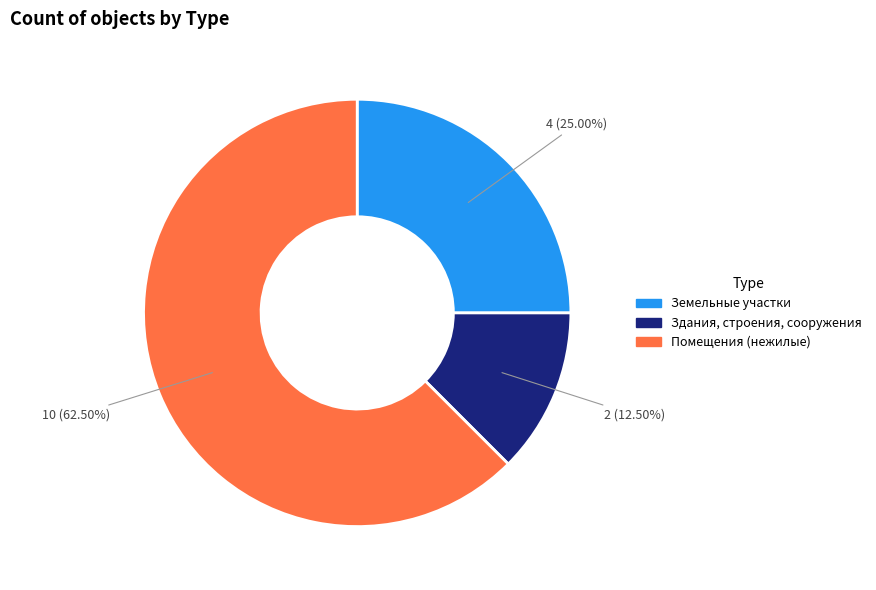

To the nearest percent, what is the average slice percentage?

33%